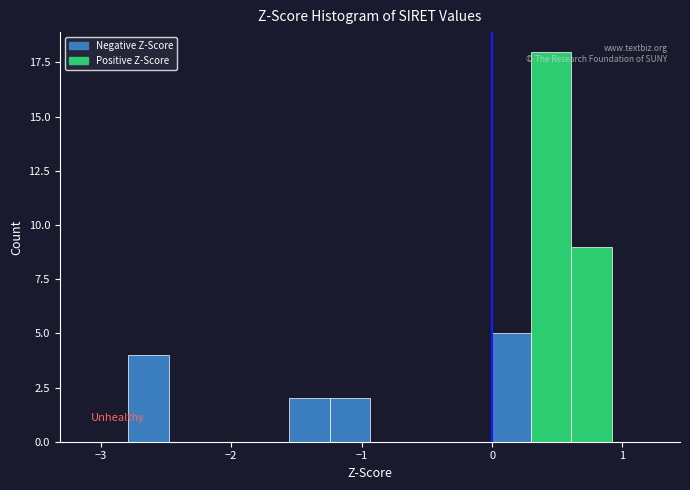

Around what value on the x-axis is the tallest bar? Give the approximate position of its centre, as read against the axis.

0.5